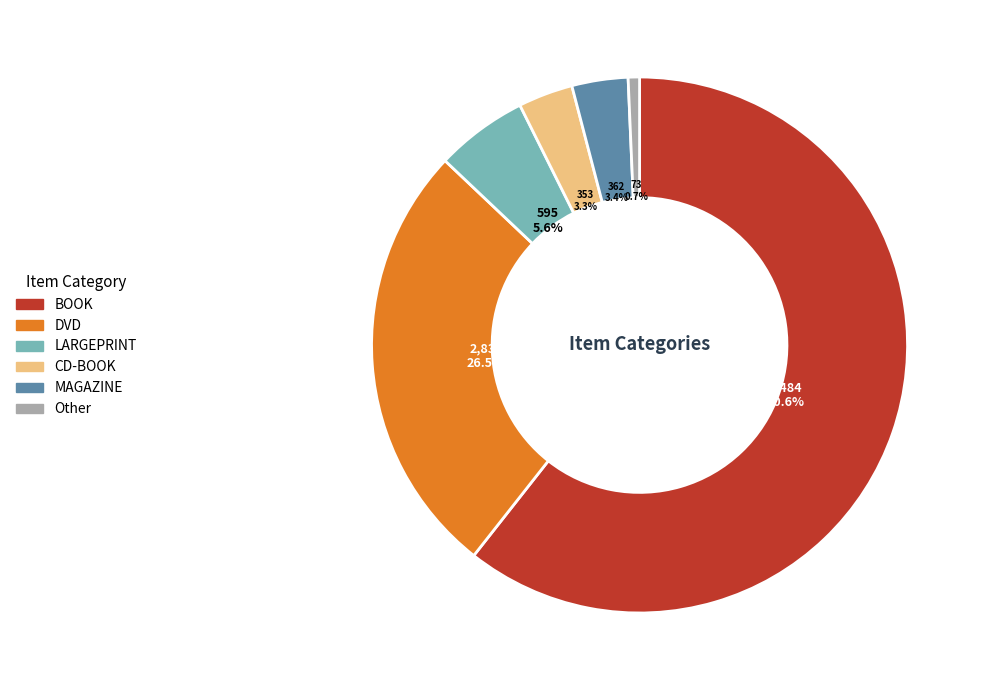

Is it true that BOOK is 61% of the pie?

True